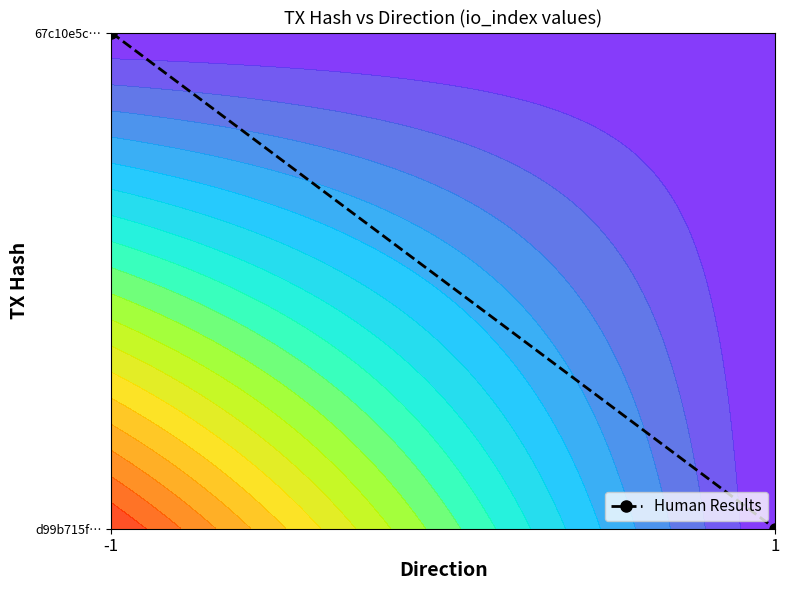

What is the maximum value shown in the chart?

1